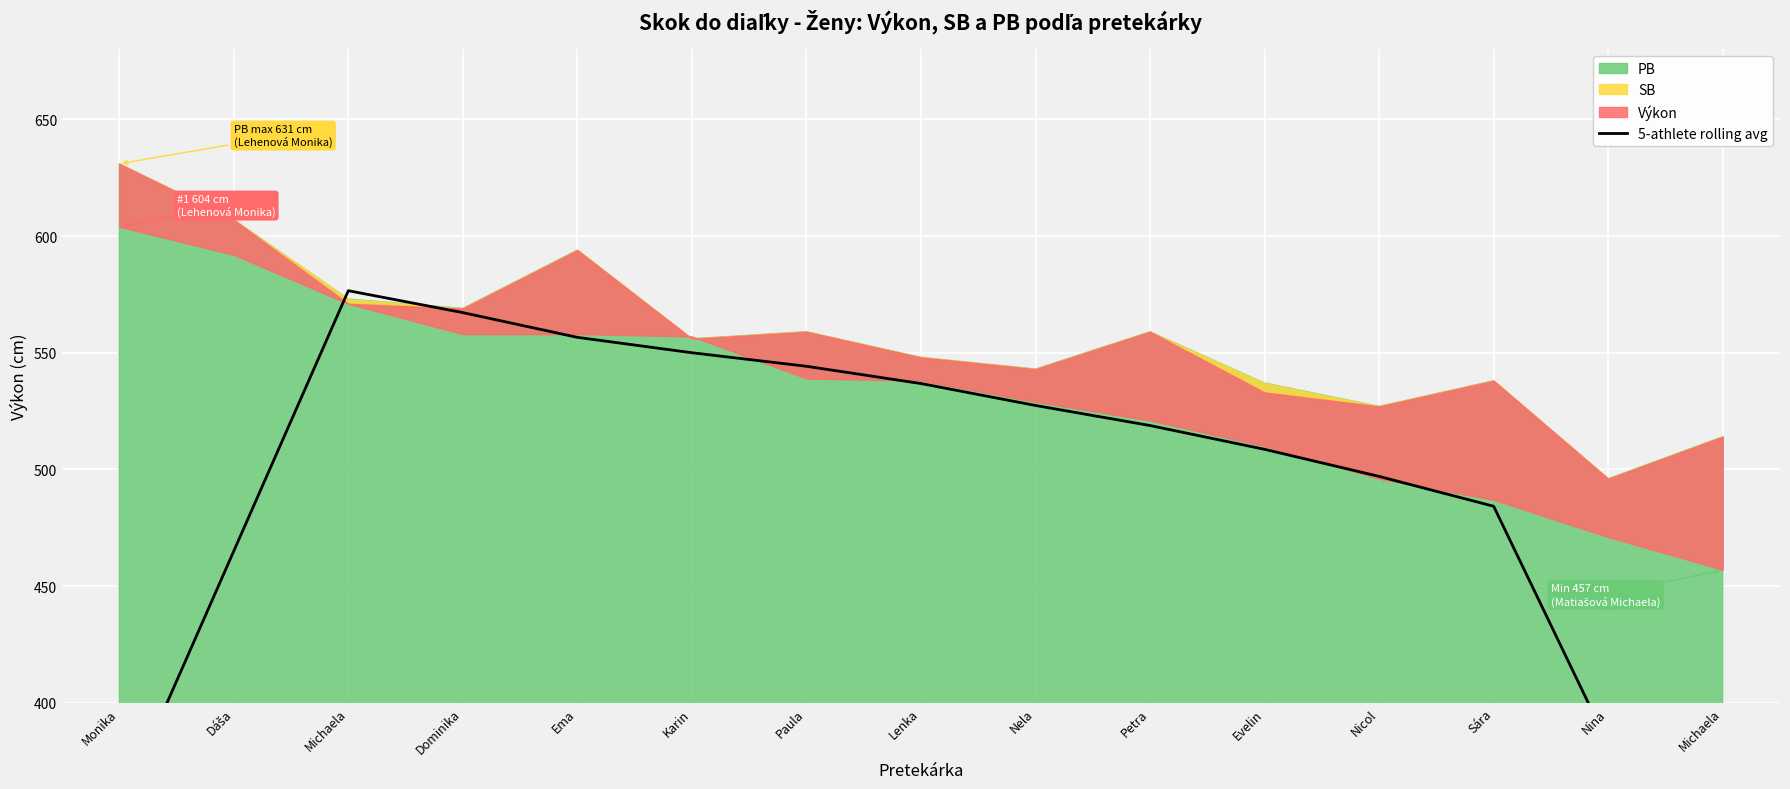

True or false: the data shows 527.4 at Nela.

True